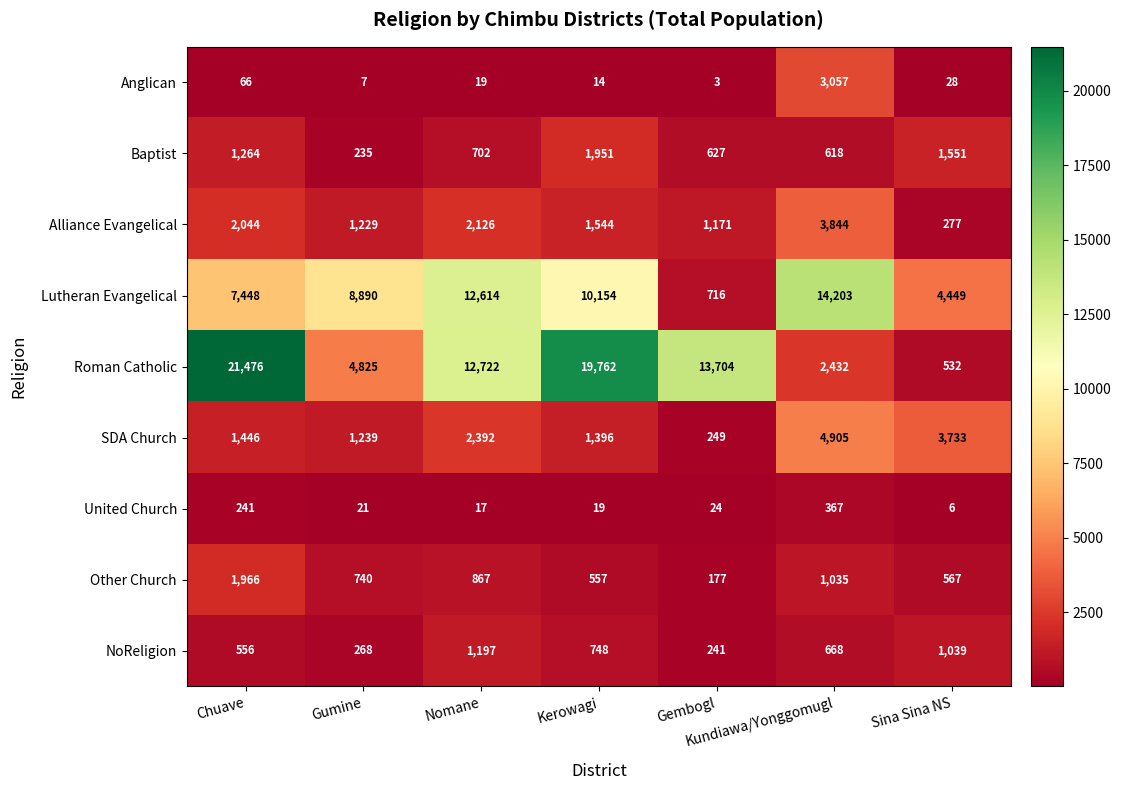

Which series has the largest total across all categories?

Roman Catholic